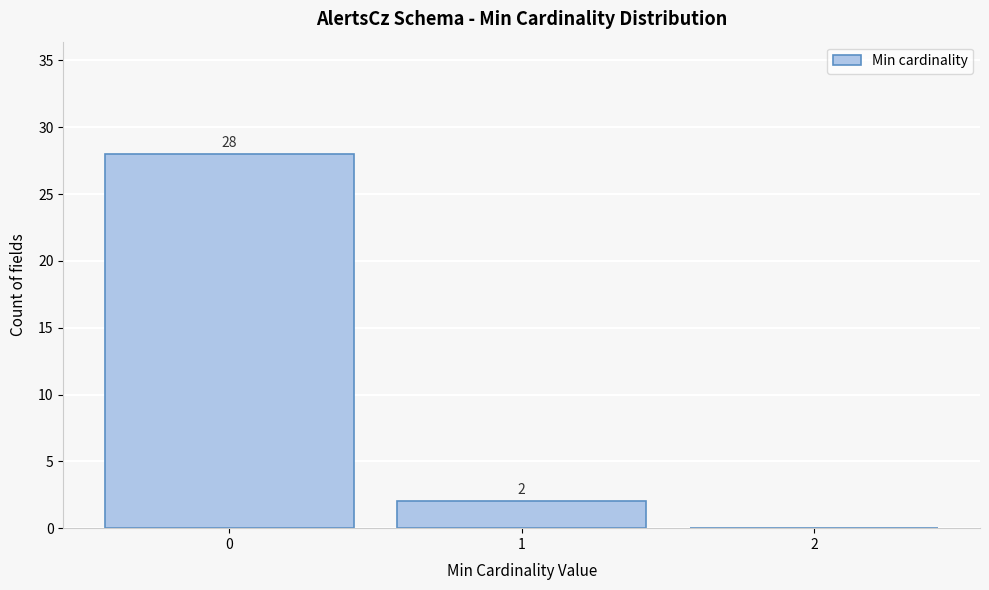

Which range on the x-axis has the tallest bar?

-0.5 to 0.5